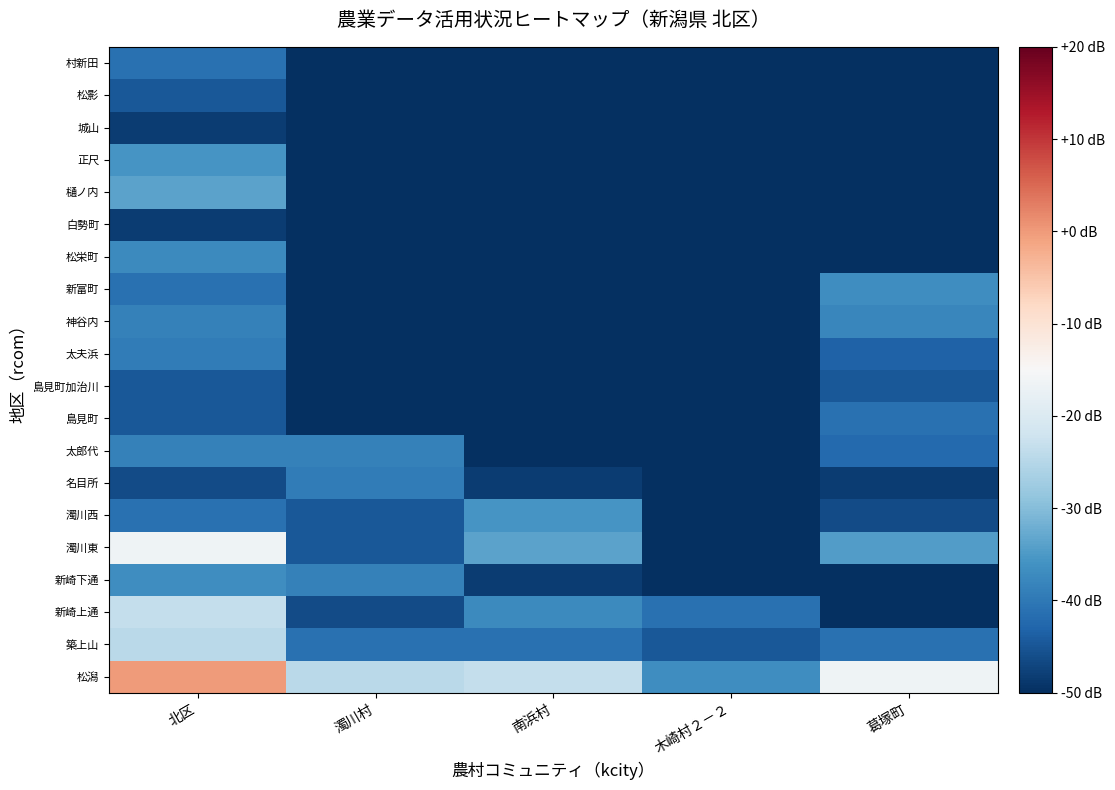

Which label corresponds to the largest value in the chart?

北区